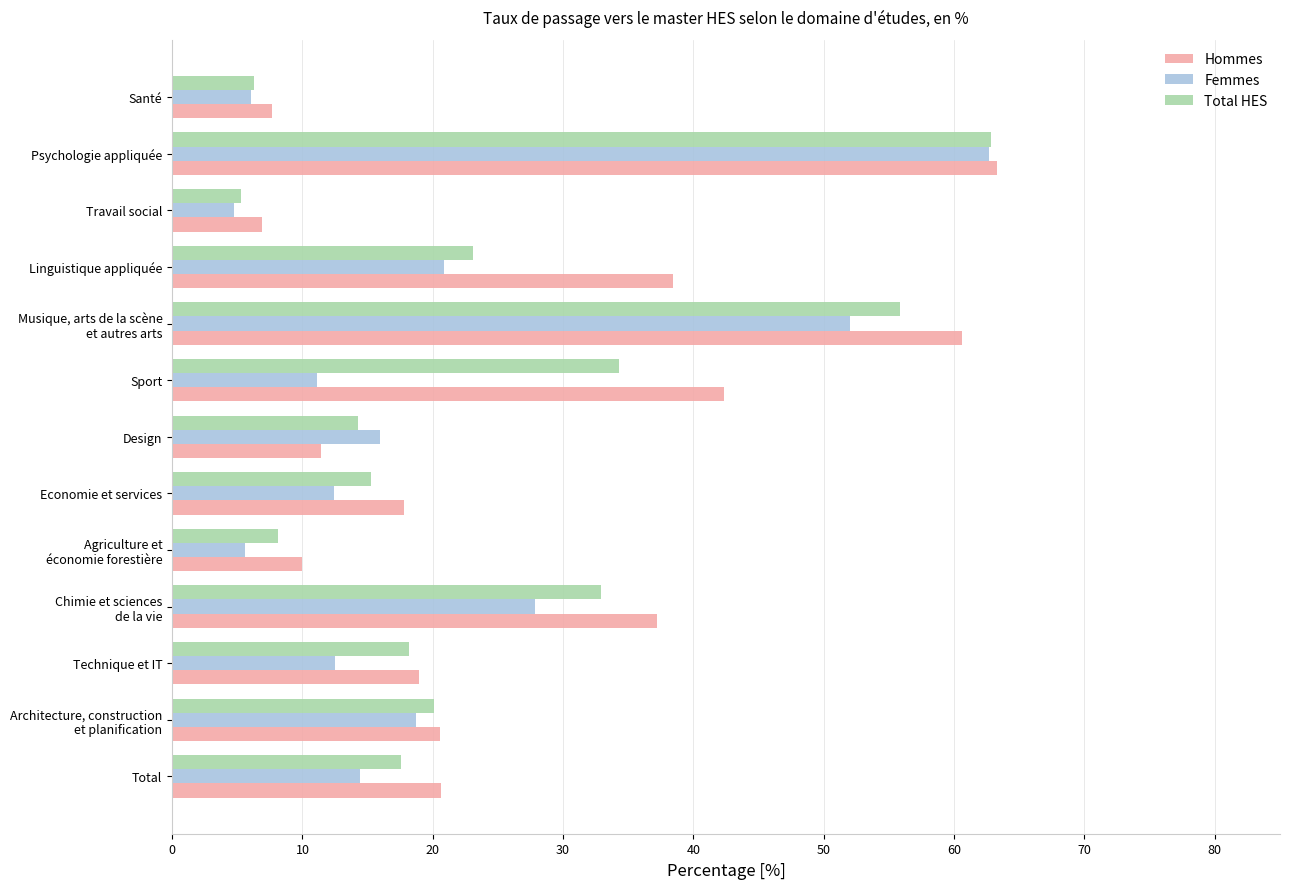

What is the difference between the highest and lowest values at Sport?

31.2